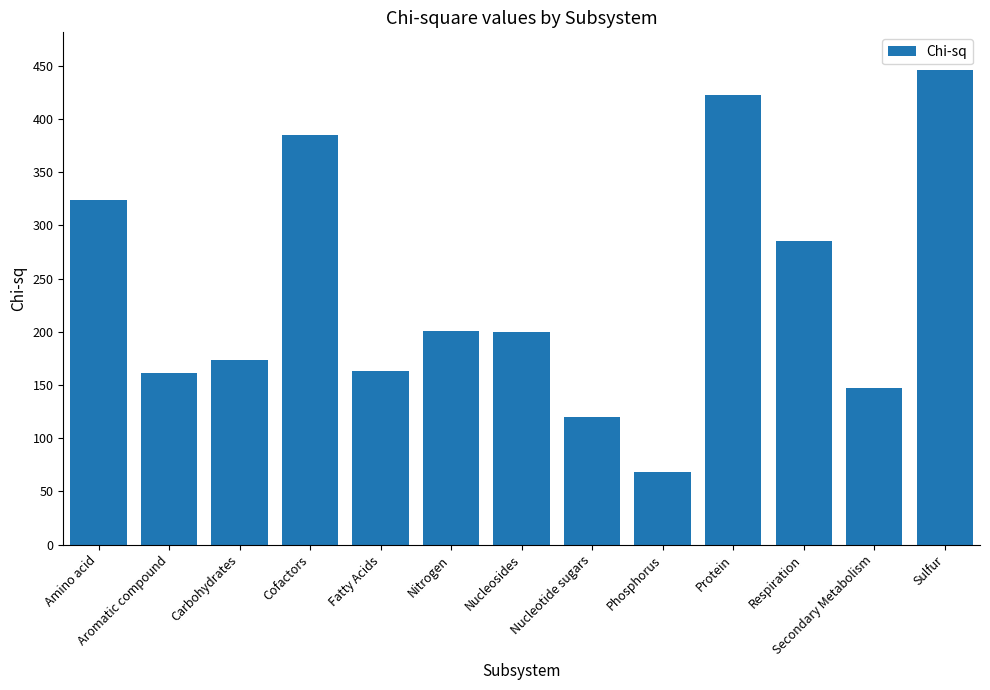

What is the difference between the maximum and minimum values?

377.4